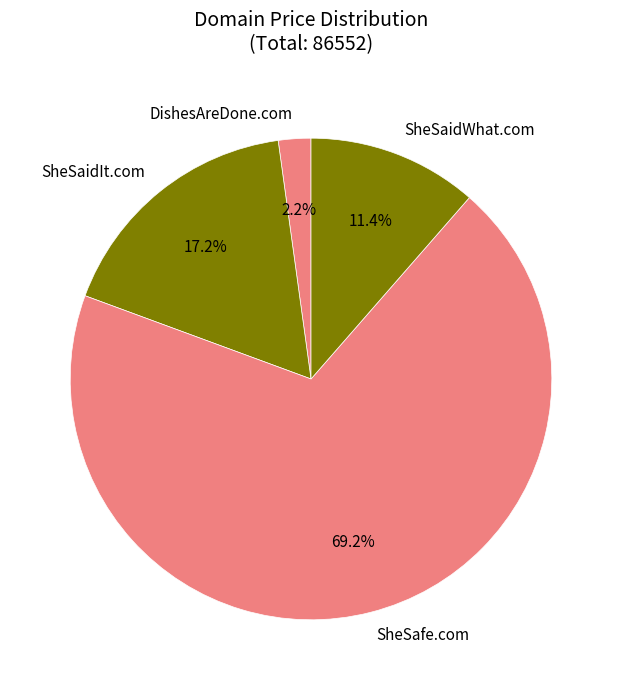

Do DishesAreDone.com and SheSaidIt.com together represent more than half of the pie?

No